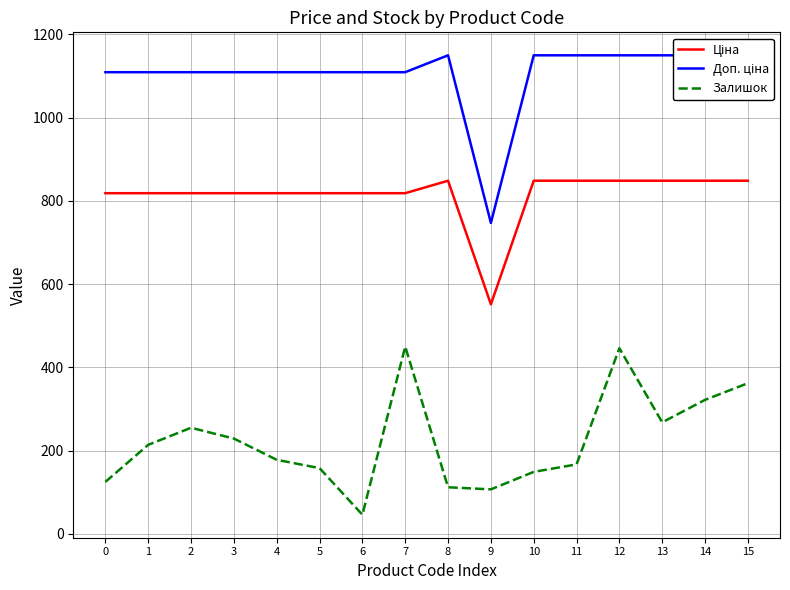

What is the sum of the Ціна values at 13 and 1?

1666.9